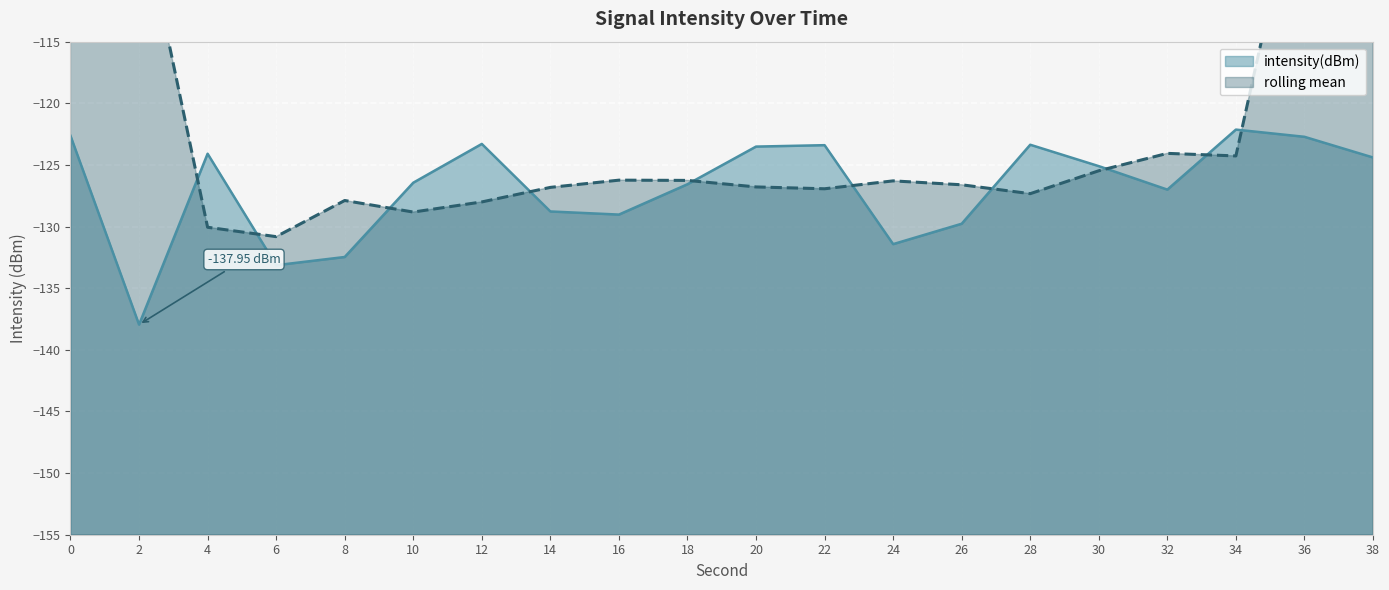

What is the change in value from 10 to 32?

-0.6